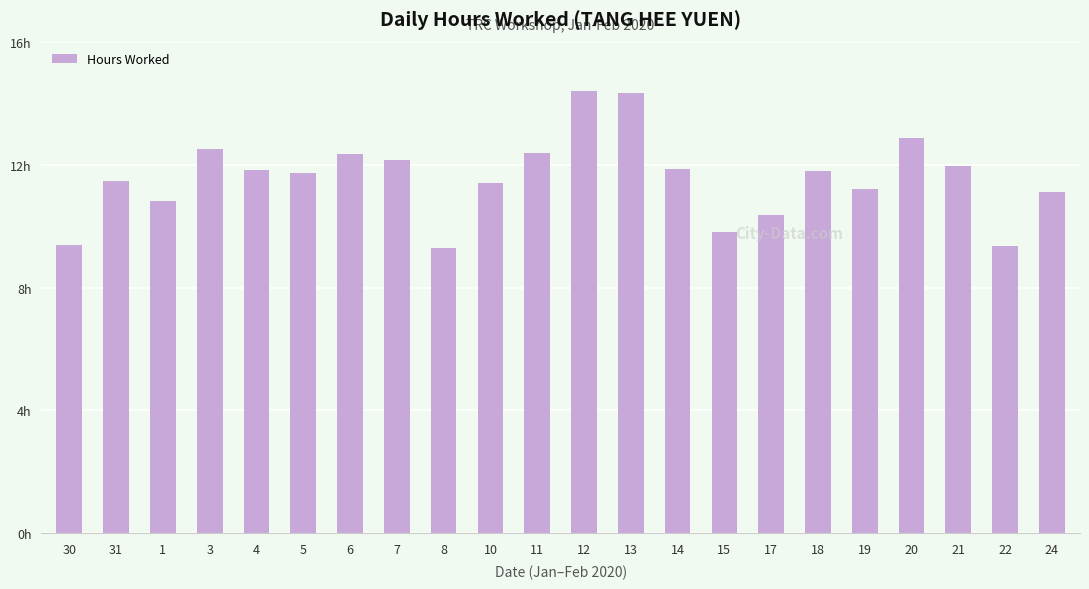

Are the bars horizontal?

No